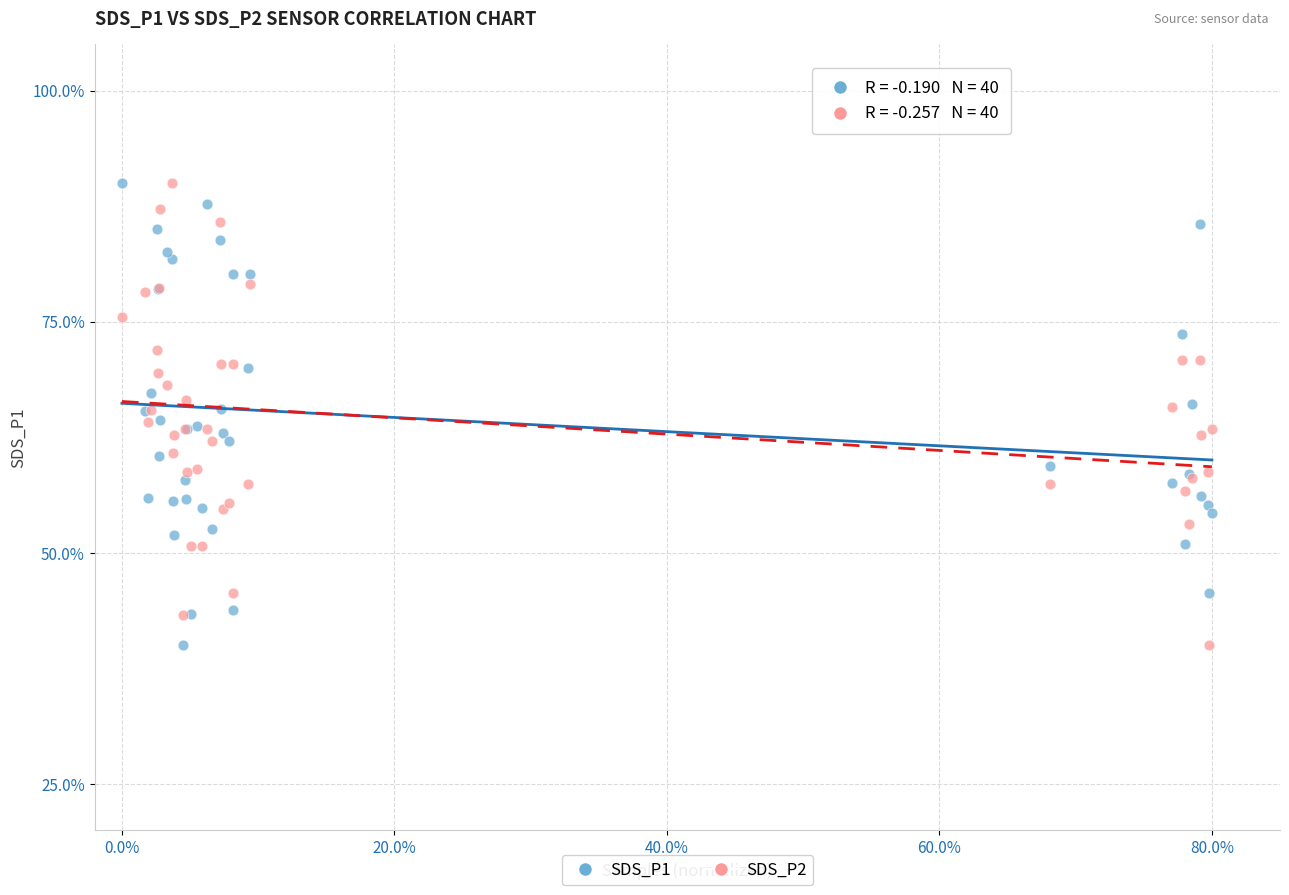

What is the X range (max minus min) for the scatter plot?

0.8